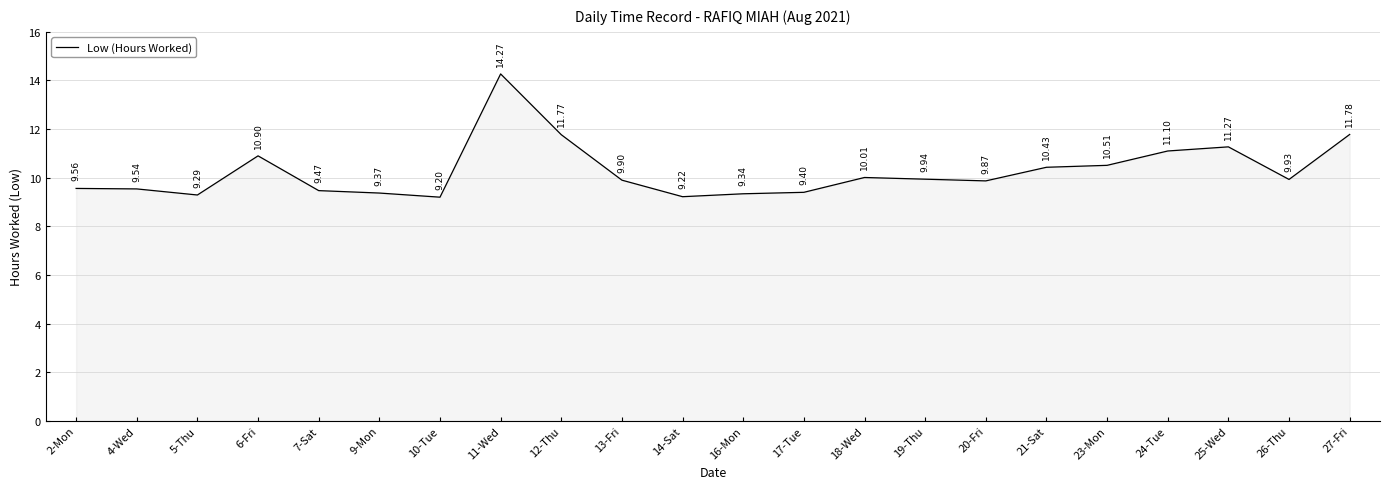

Rank the categories by value from highest to lowest.

11-Wed, 27-Fri, 12-Thu, 25-Wed, 24-Tue, 6-Fri, 23-Mon, 21-Sat, 18-Wed, 19-Thu, 26-Thu, 13-Fri, 20-Fri, 2-Mon, 4-Wed, 7-Sat, 17-Tue, 9-Mon, 16-Mon, 5-Thu, 14-Sat, 10-Tue